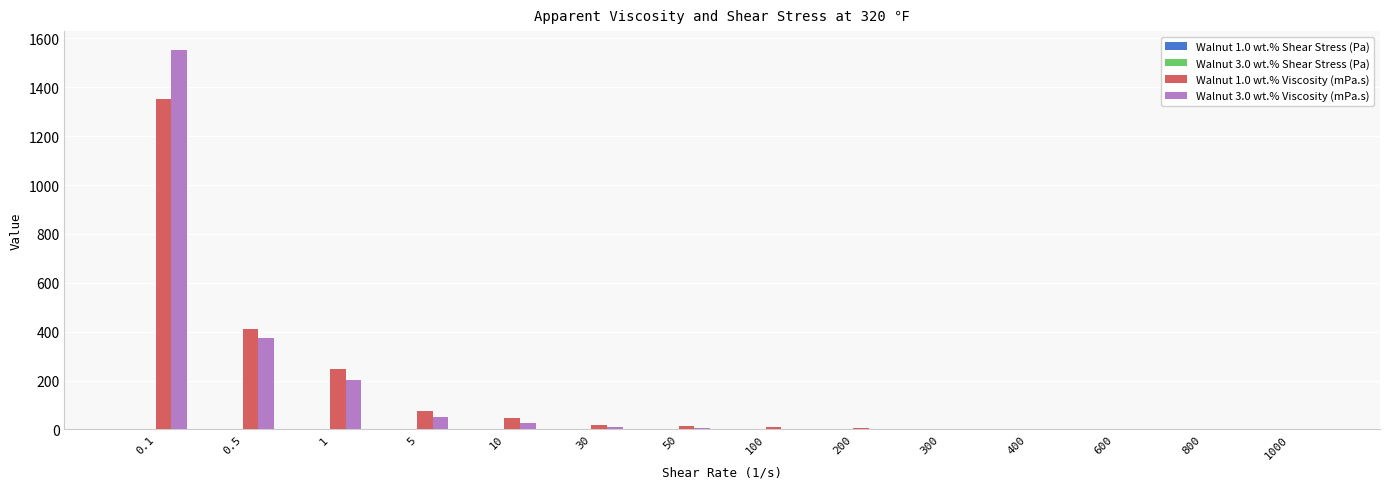

Is it true that Walnut 3.0 wt.% Viscosity (mPa.s) equals 0.6 at 800?

True